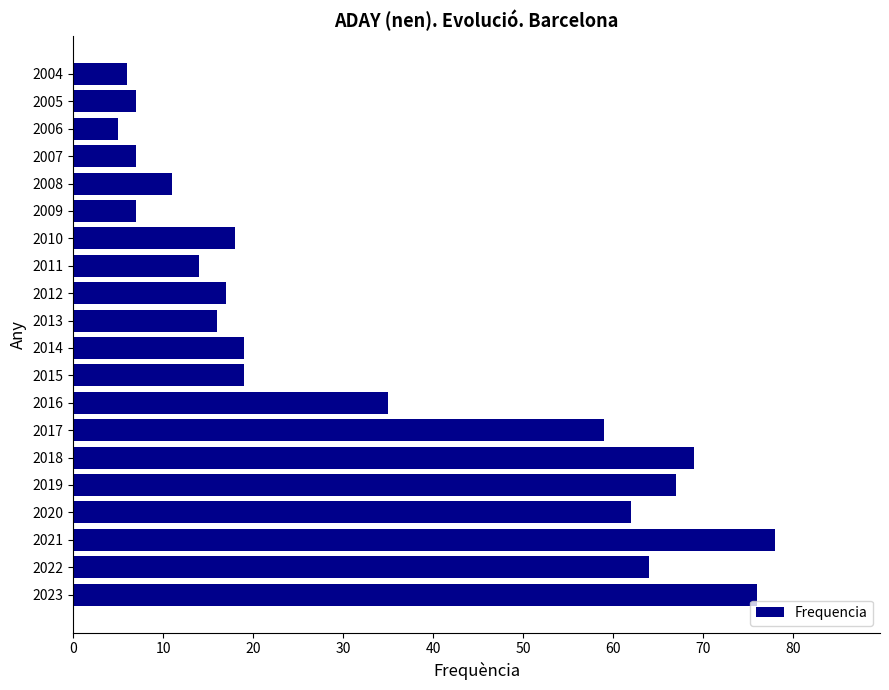

What is the average value?

33